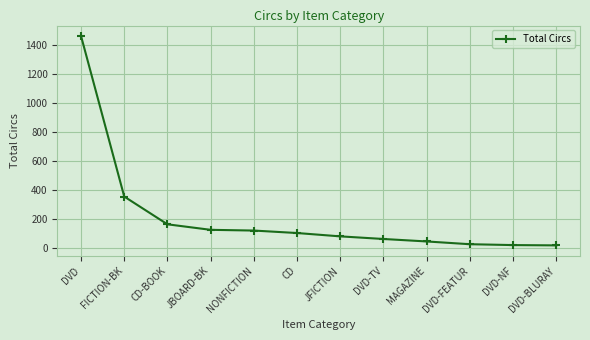

What is the ratio of the value at DVD-TV to the value at FICTION-BK?

0.2